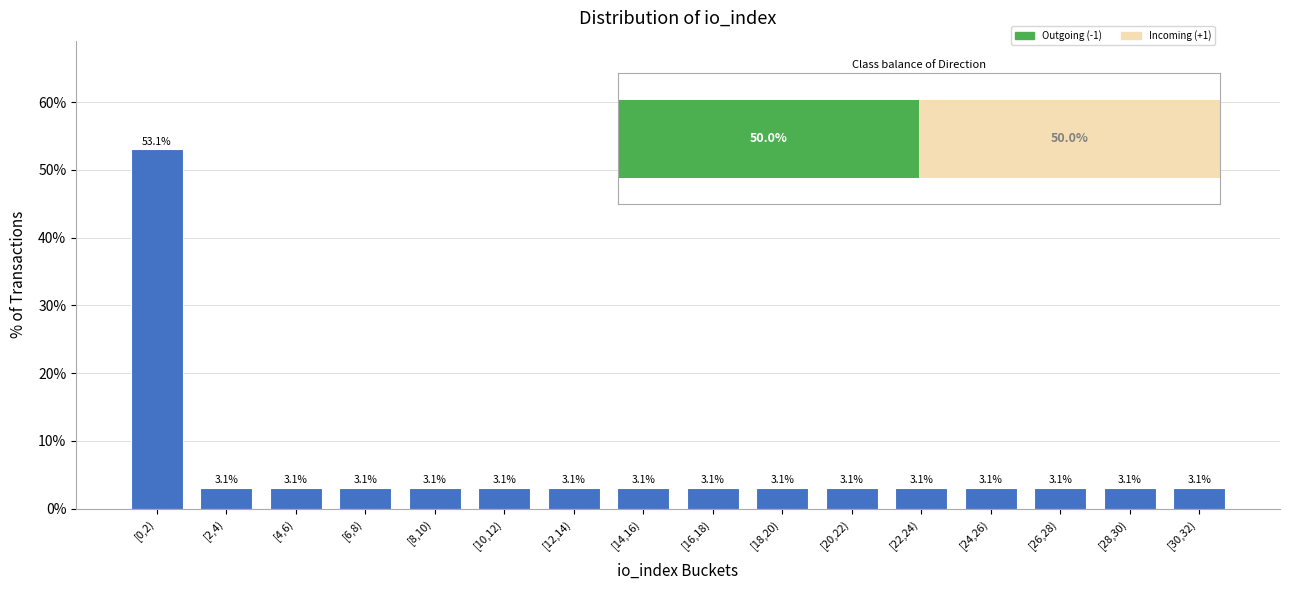

Reading right to left, what are all the values shown in this chart?

3.1	3.1	3.1	3.1	3.1	3.1	3.1	3.1	3.1	3.1	3.1	3.1	3.1	3.1	3.1	53.1